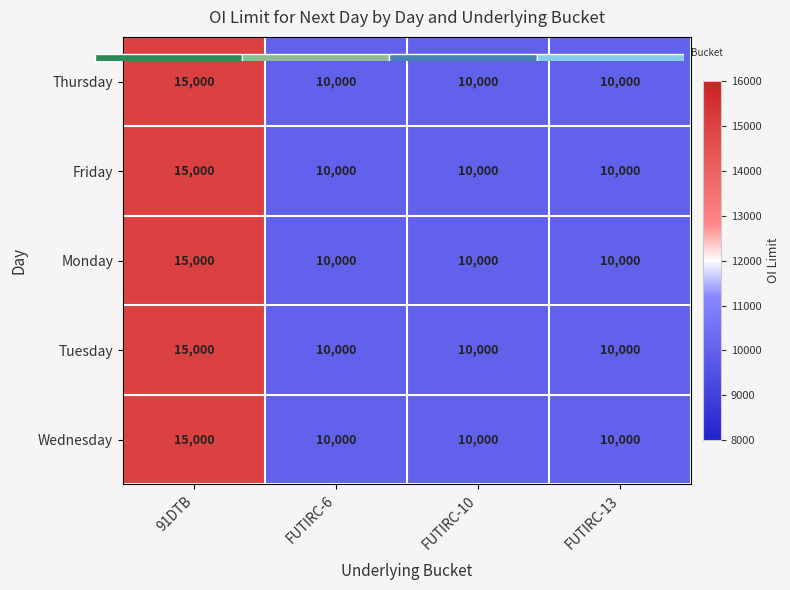

Which series has the largest total across all categories?

Thursday